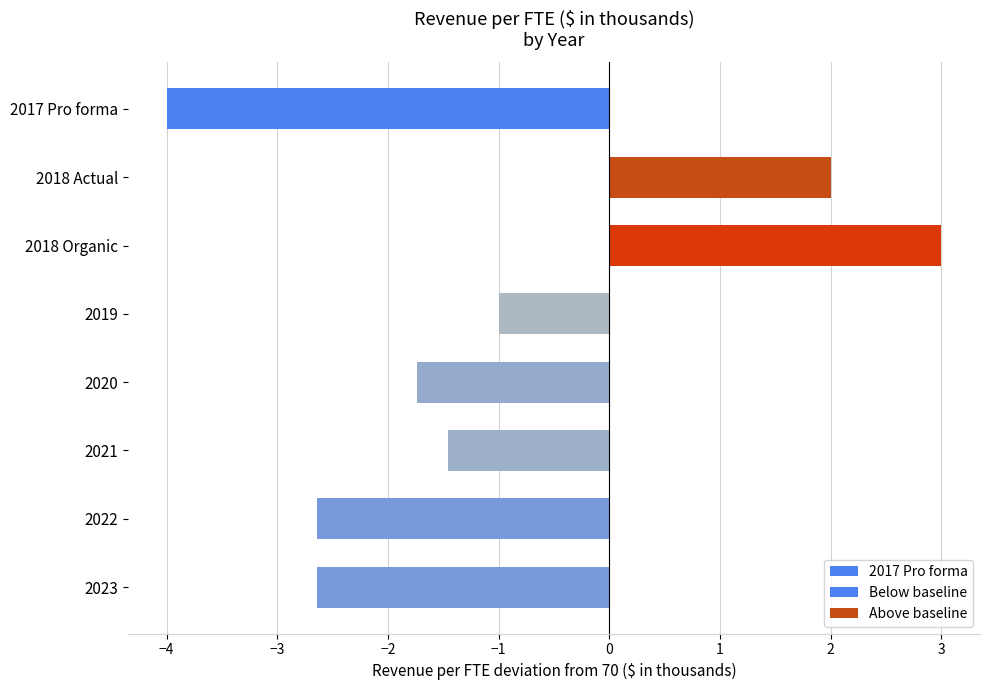

What is the sum of all values?

551.5